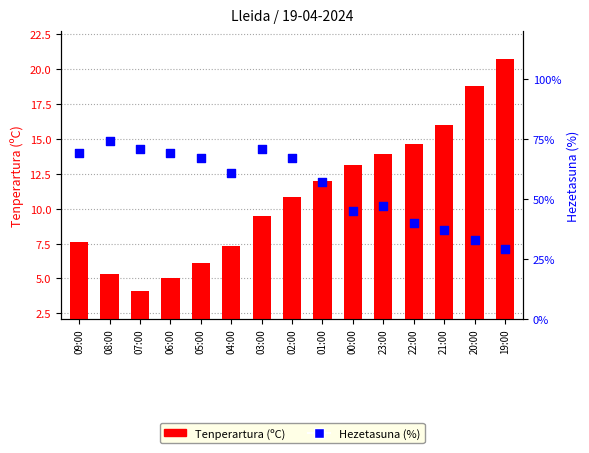

Is the value of Hezetasuna (%) at 08:00 greater than the value of Tenperartura (C) at 07:00?

Yes